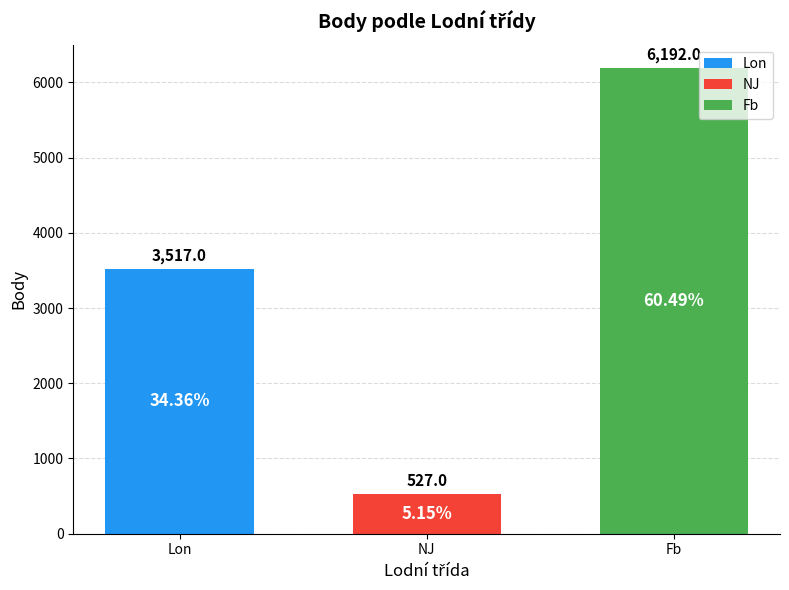

Approximately how many times larger is the value at Fb compared to NJ?

11.7